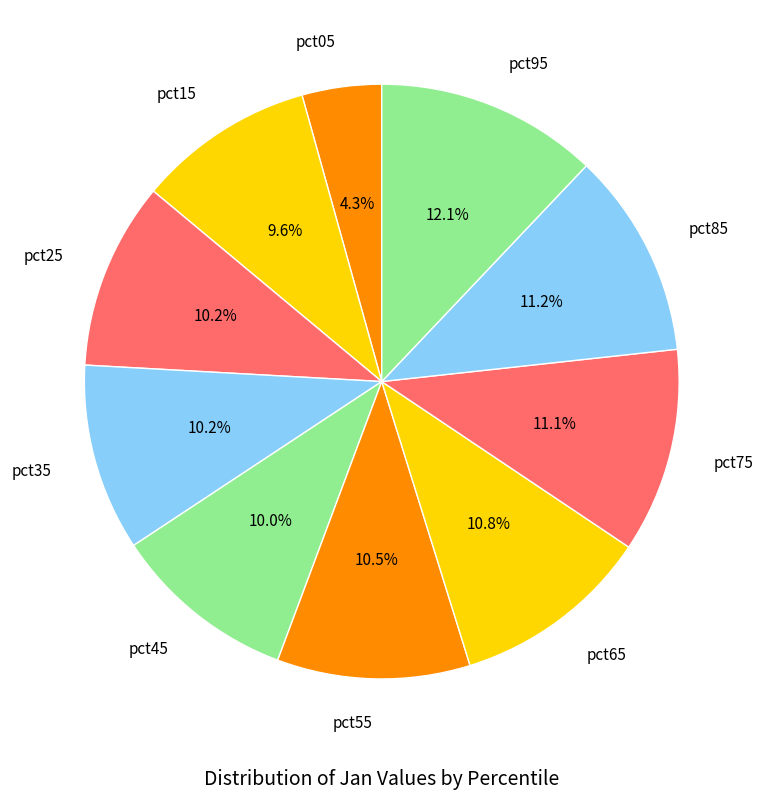

How many slices are in this pie chart?

10